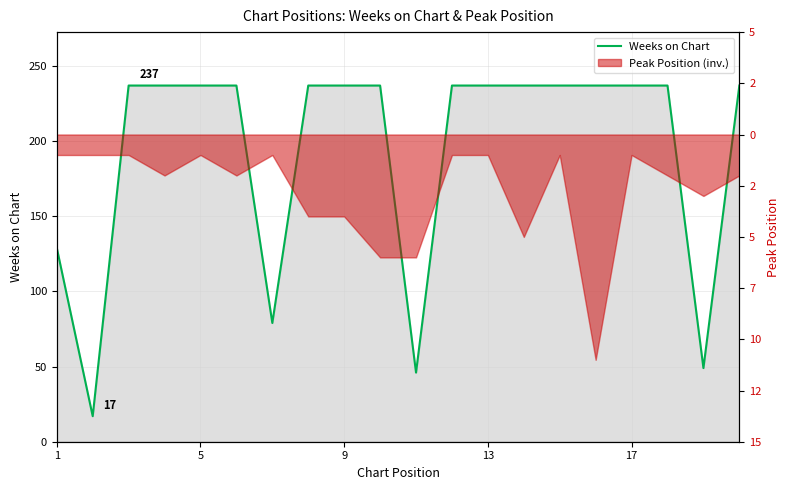

What is the average value?

194